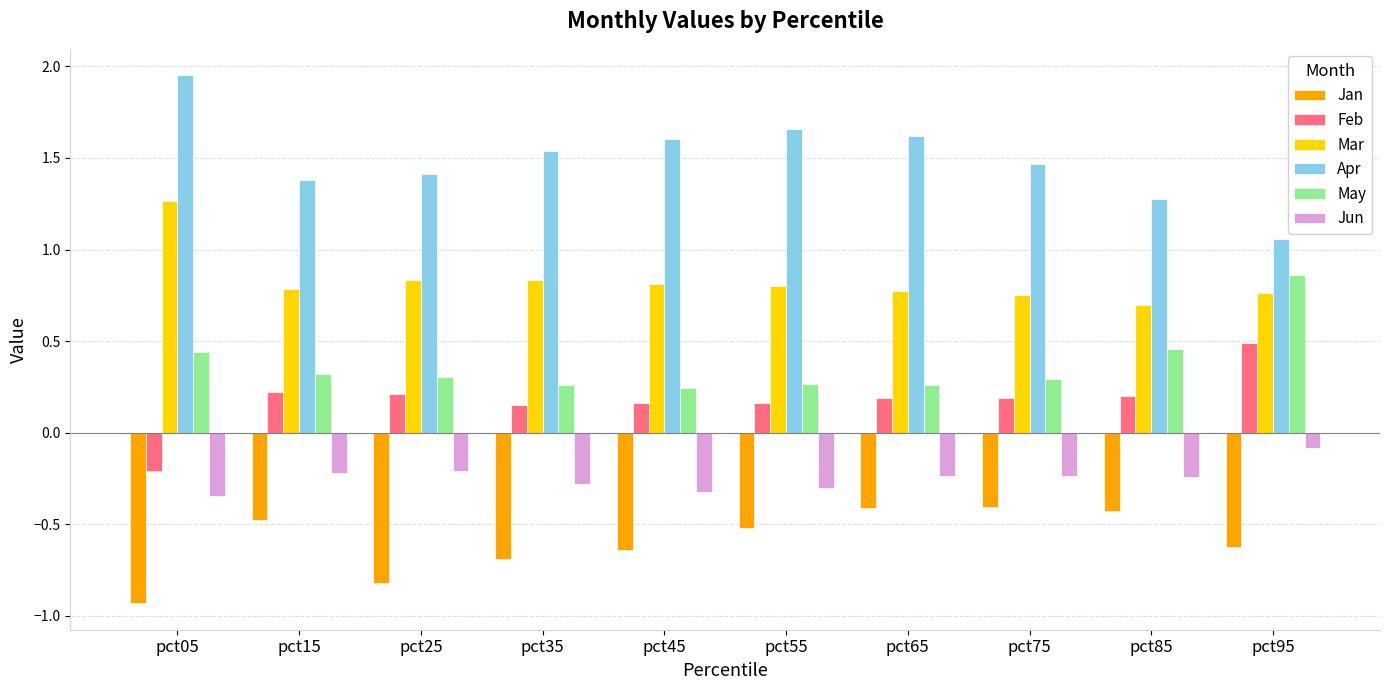

List the series in order of their peak value, highest first.

Apr, Mar, May, Feb, Jun, Jan